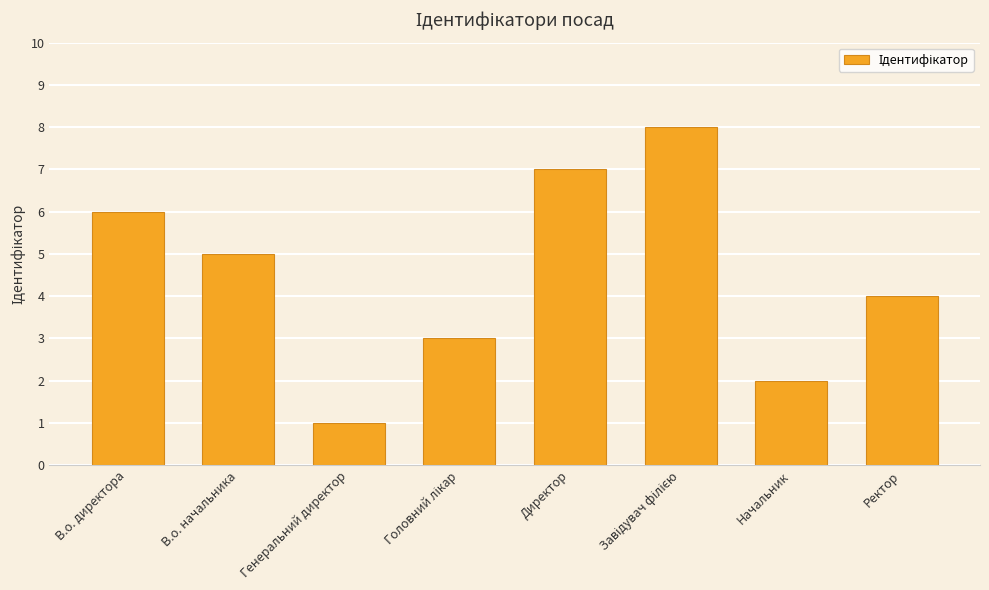

Which has a higher value, Начальник or Директор?

Директор